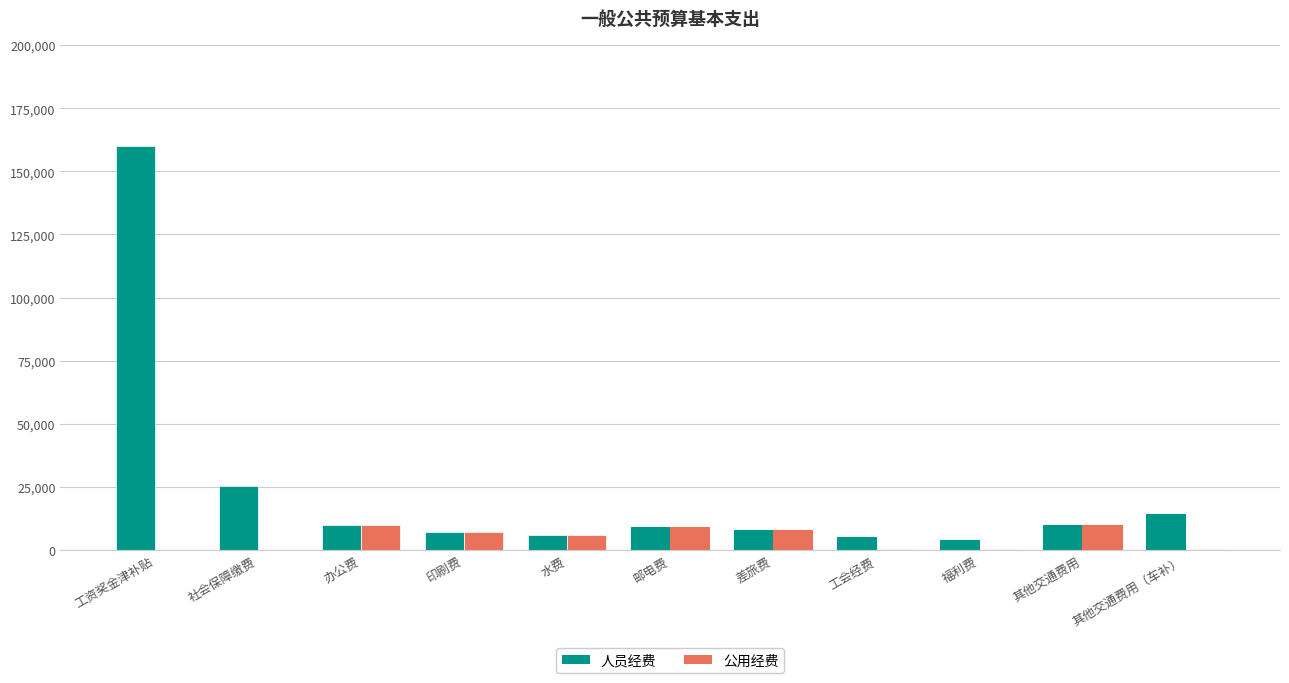

Which series changed the most between 办公费 and 福利费?

公用经费